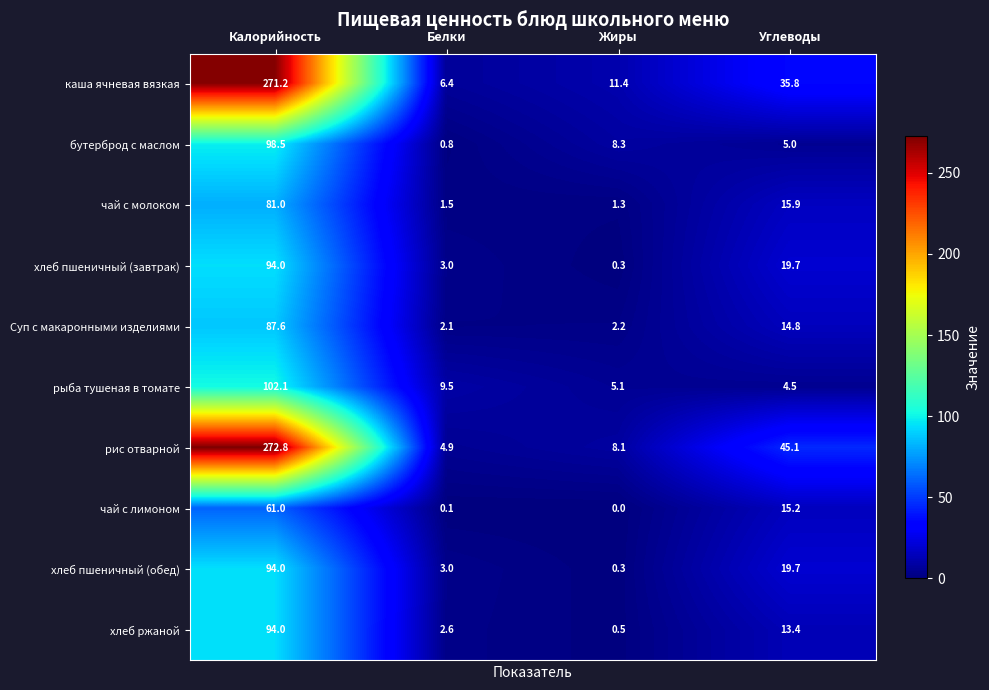

True or false: рис отварной has a value of 272.8 at Калорийность.

True